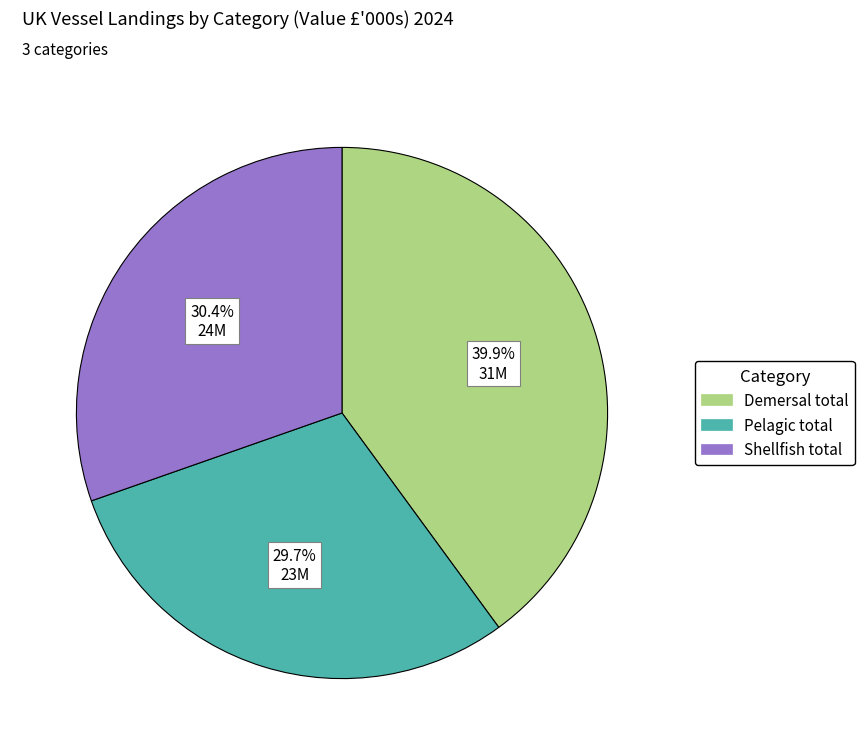

Between Pelagic total and Shellfish total, which is larger?

Shellfish total